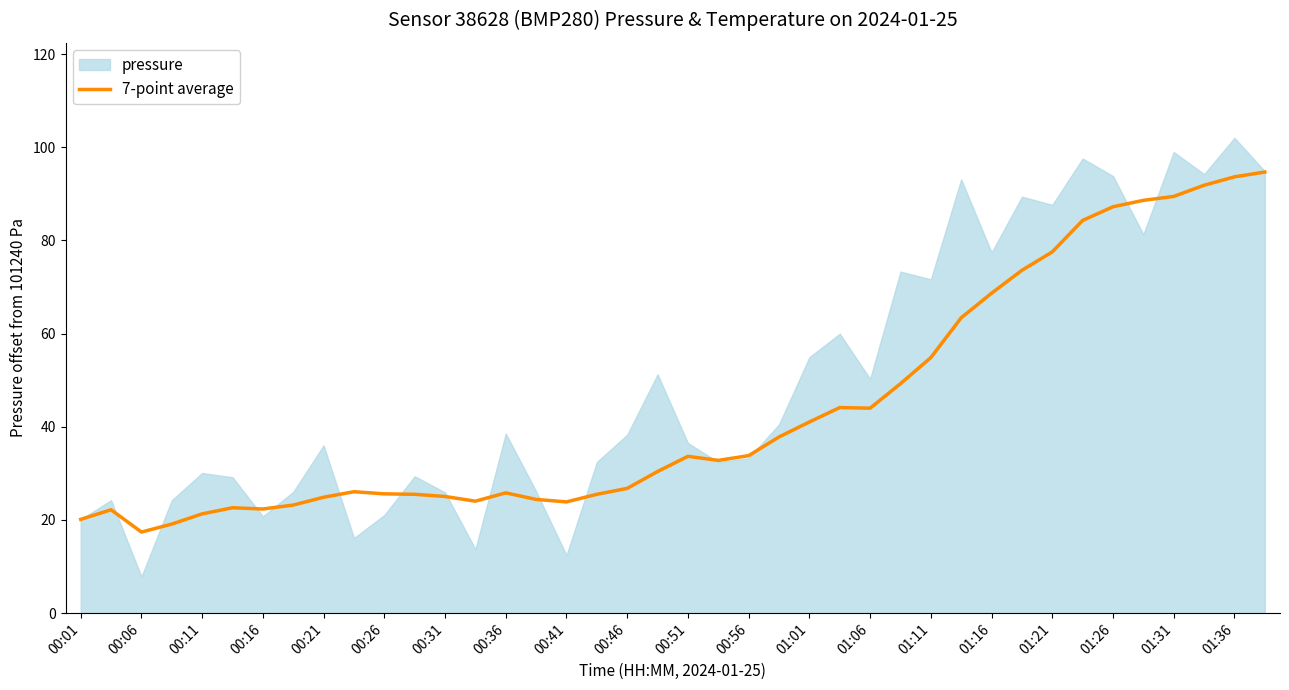

What is the average value?

44.0